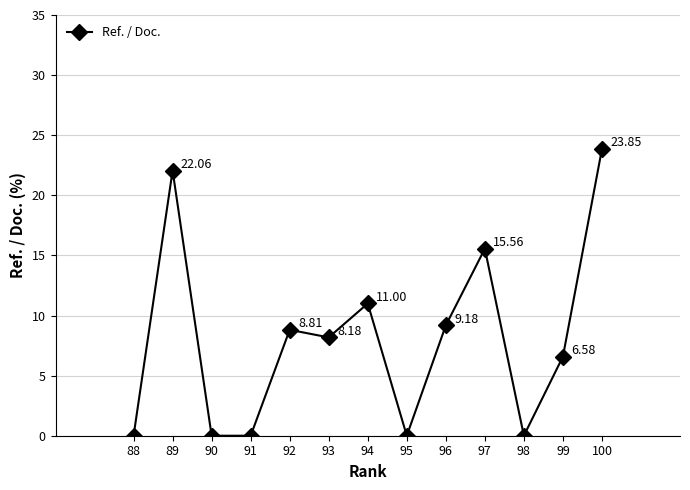

What is the average value?

8.1